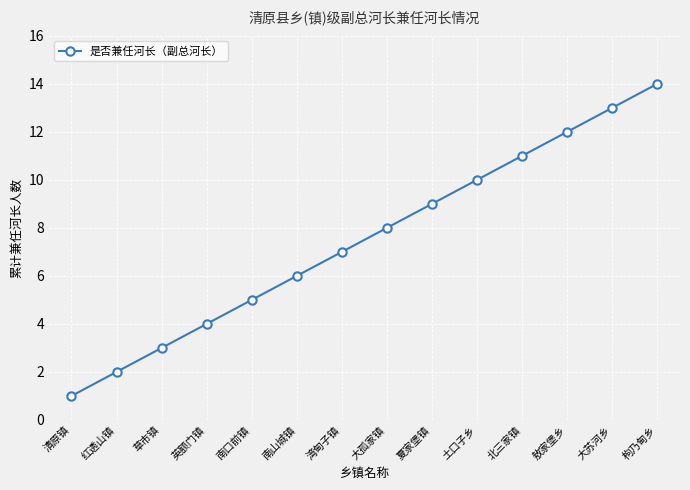

Reading left to right, transcribe all the data shown in this chart.

1	2	3	4	5	6	7	8	9	10	11	12	13	14